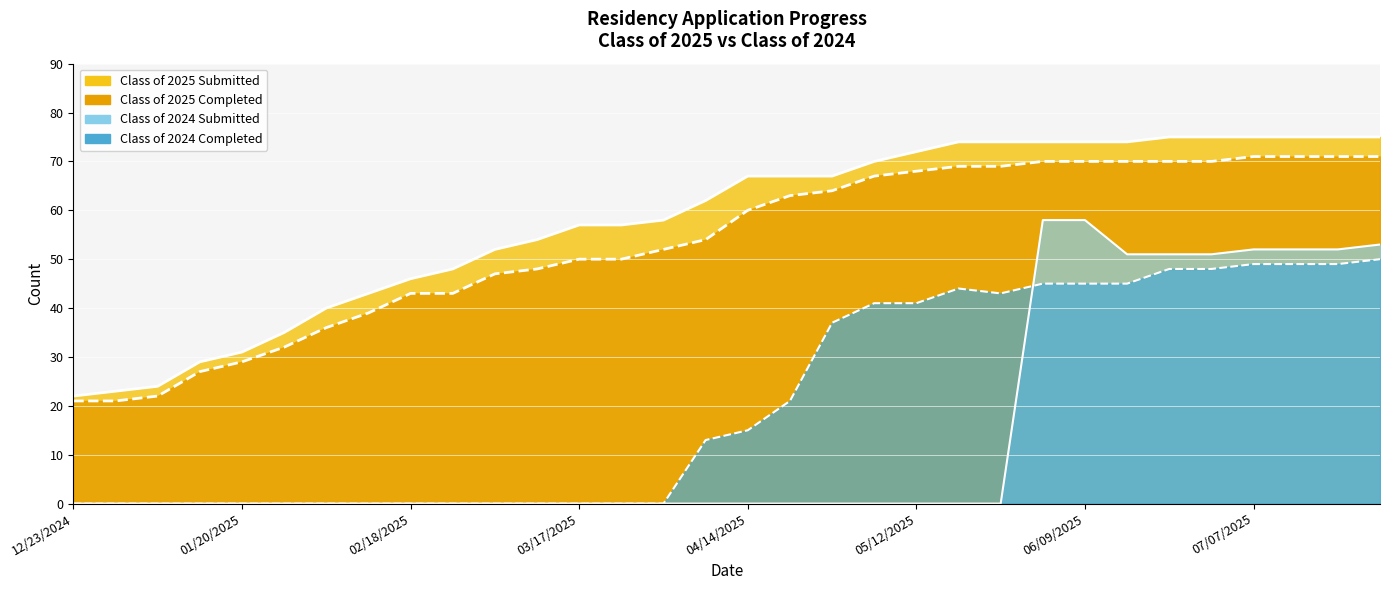

Rank the series by their maximum value, from lowest to highest.

Class of 2024 Completed, Class of 2024 Submitted, Class of 2025 Completed, Class of 2025 Submitted